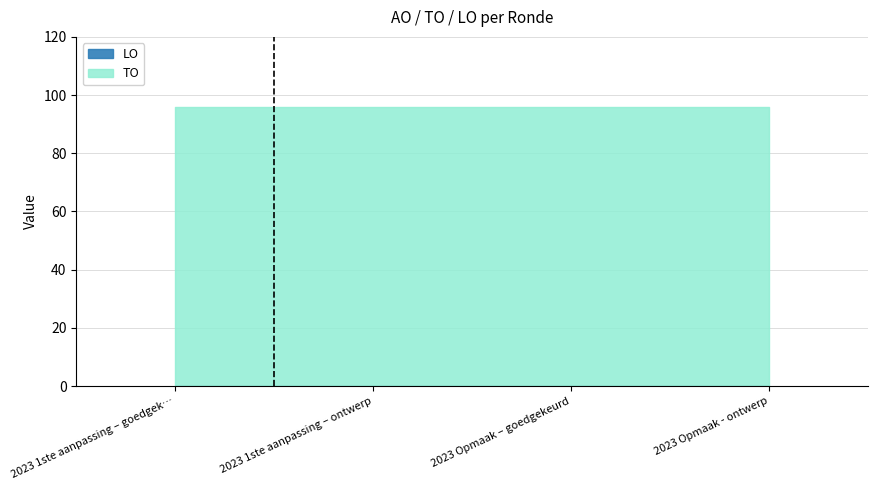

Reading left to right, list all the values displayed in this chart.

TO: 96	96	96	96
LO: 0	0	0	0